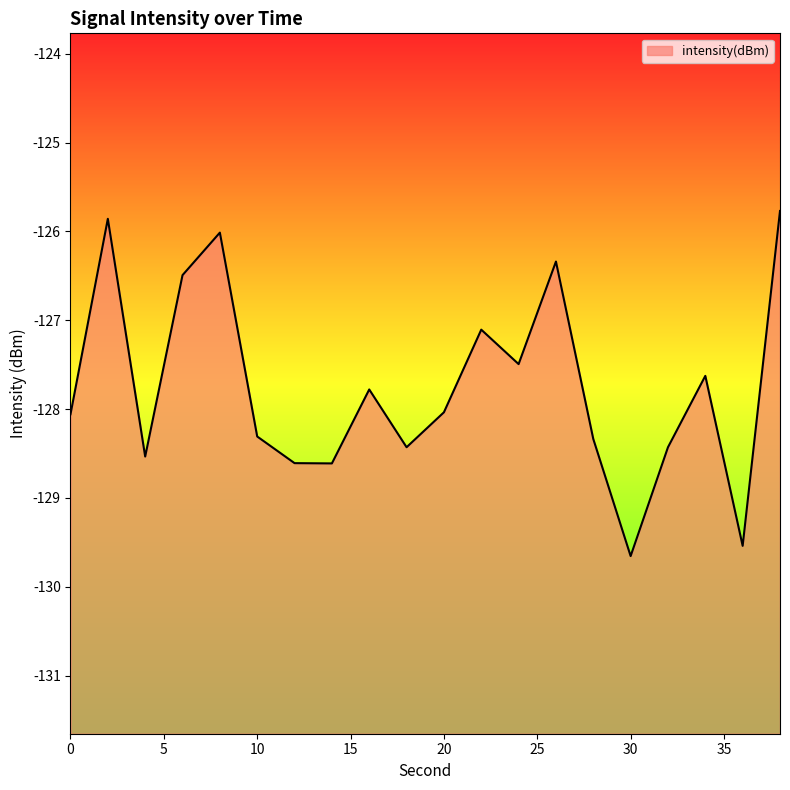

Reading left to right, list all the values displayed in this chart.

-128.1	-125.9	-128.5	-126.5	-126.0	-128.3	-128.6	-128.6	-127.8	-128.4	-128.0	-127.1	-127.5	-126.3	-128.3	-129.7	-128.4	-127.6	-129.5	-125.8